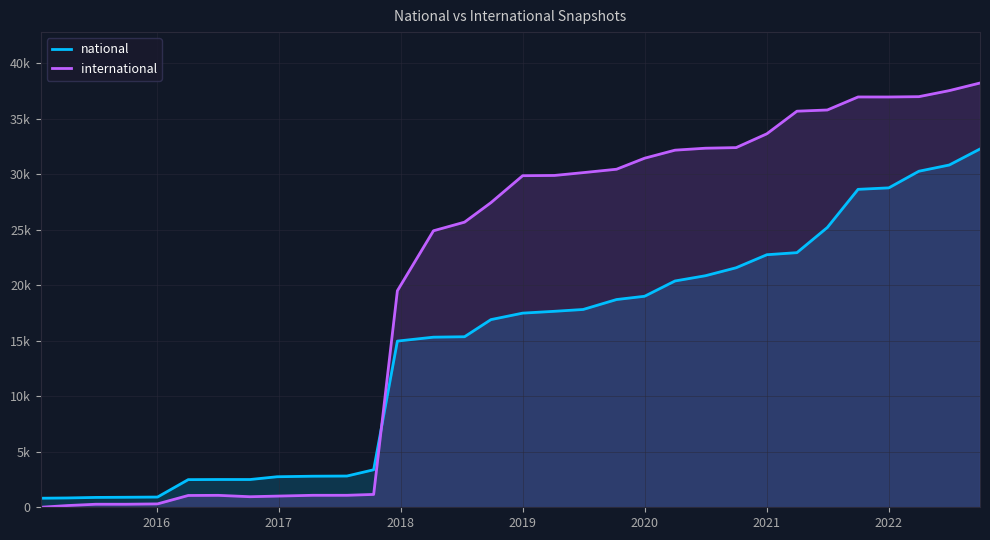

Does the chart display data point markers on the line(s)?

No